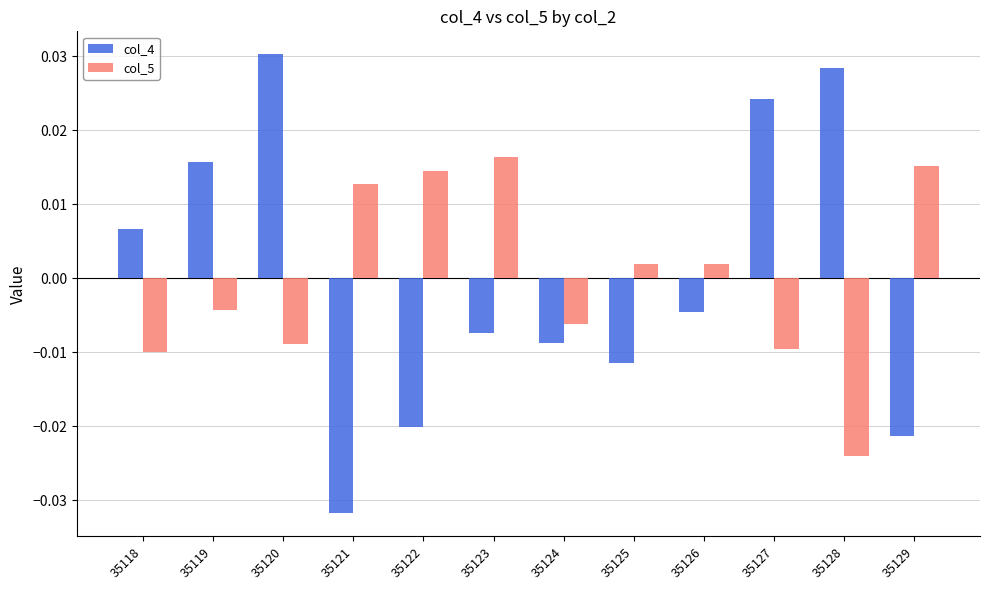

At which label does col_5 reach its minimum?

35128